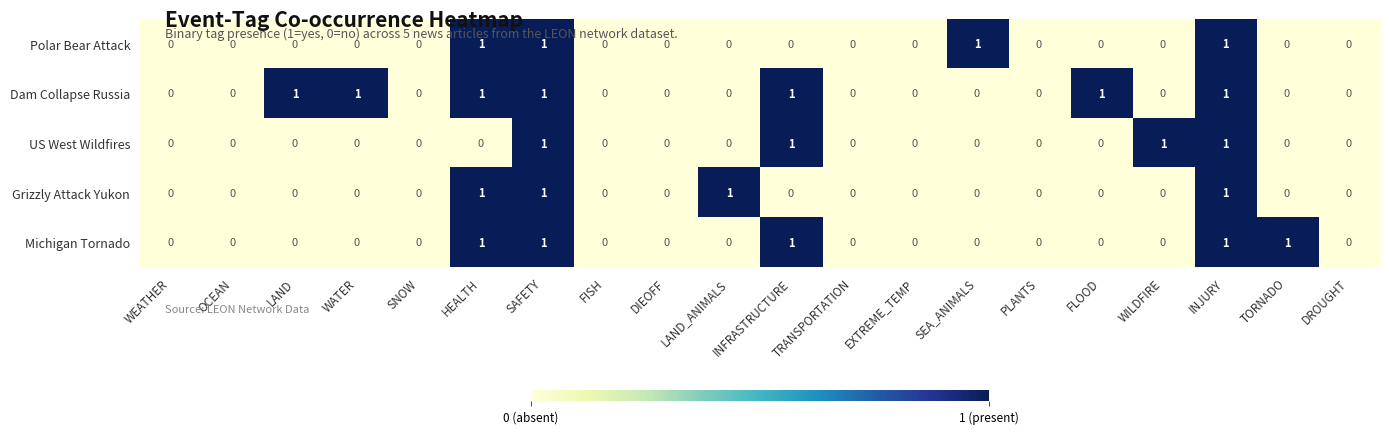

How many positive values does the US West Wildfires series have?

4